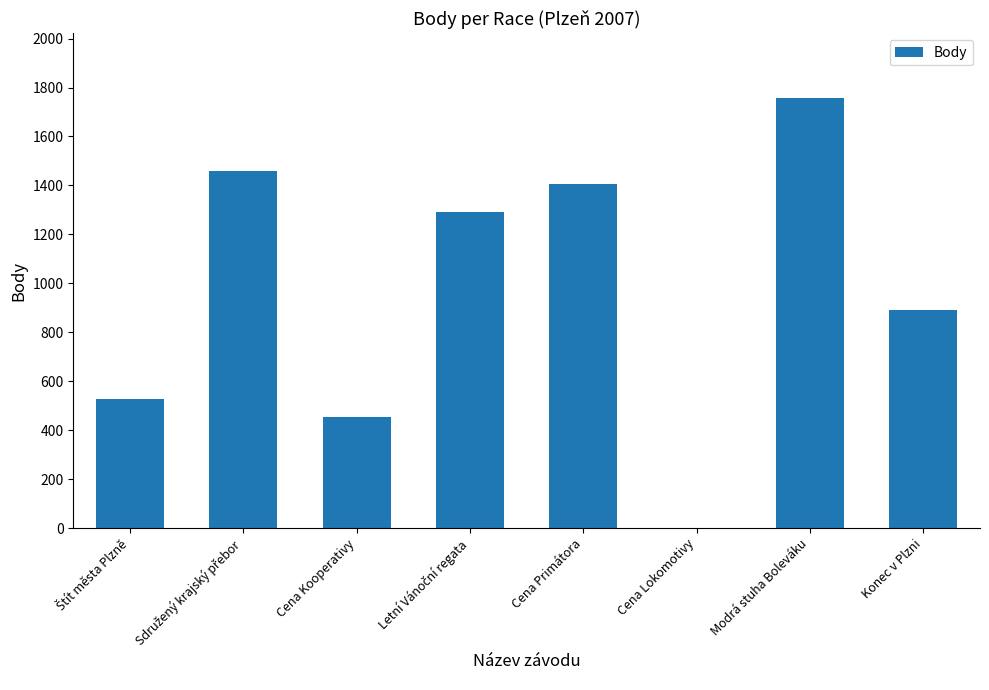

The chart shows a value of 1218 at Modrá stuha Boleváku. True or false?

False